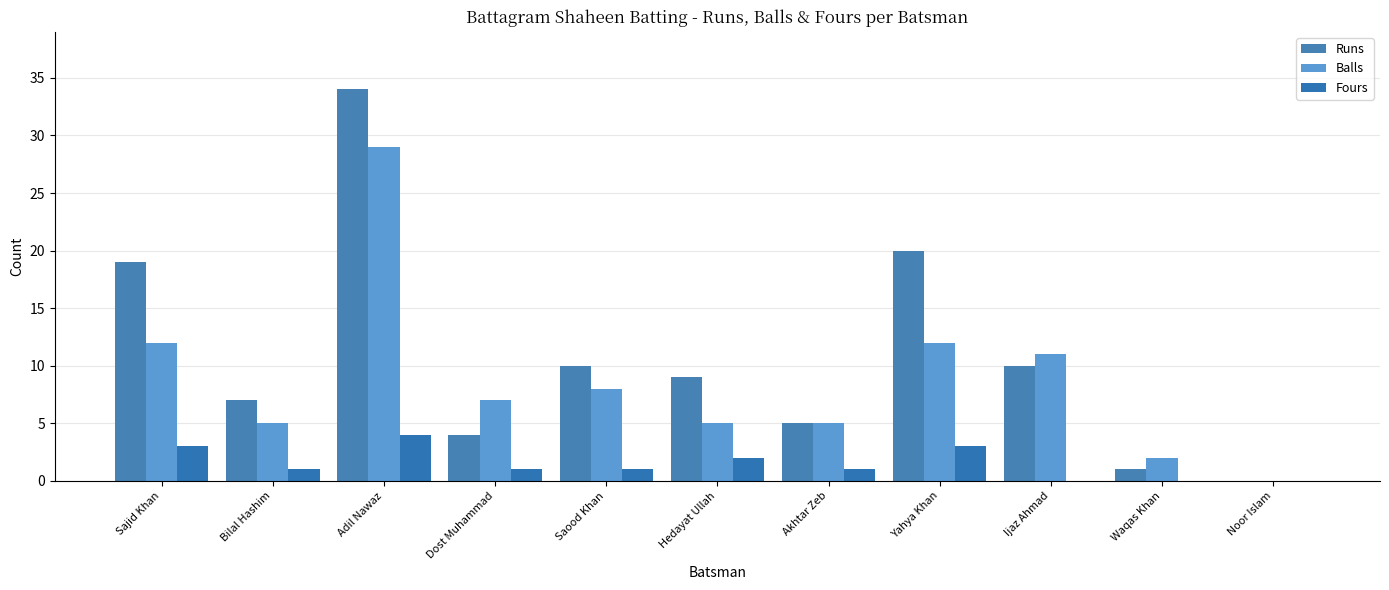

What position from the right is Hedayat Ullah?

6